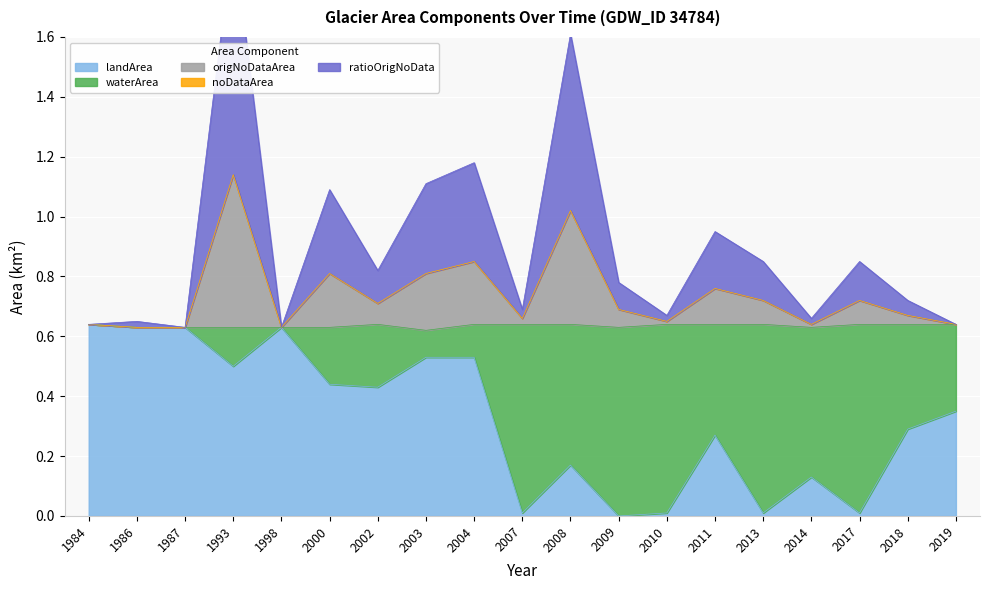

True or false: landArea has a value of 0.0 at 2013.

True